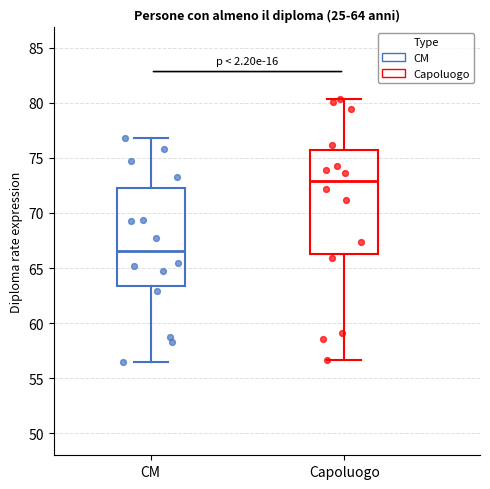

Which box has the lowest median line?

CM